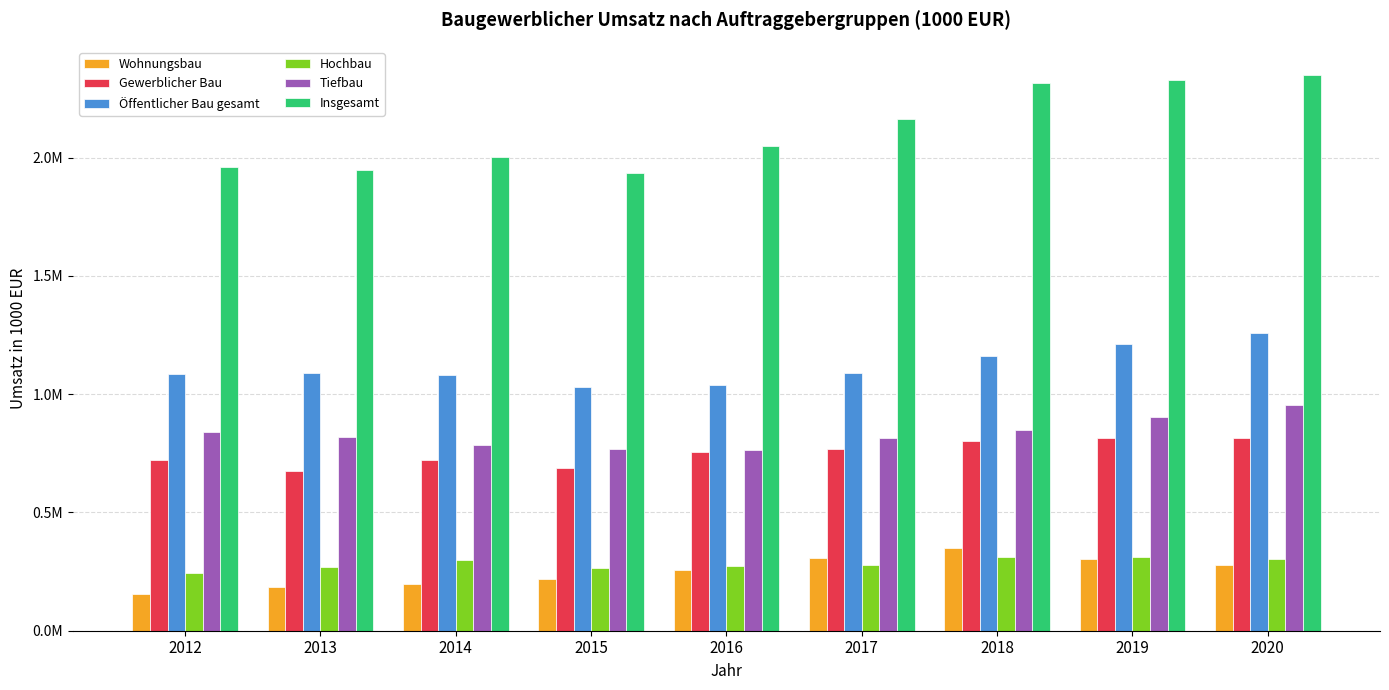

Rank the series at 2014 from highest to lowest value.

Insgesamt, Öffentlicher Bau gesamt, Tiefbau, Gewerblicher Bau, Hochbau, Wohnungsbau